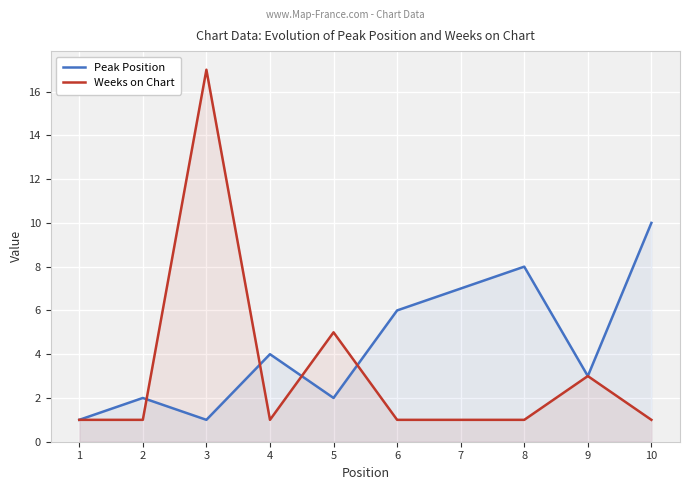

At which category does the chart reach its minimum across all series?

1